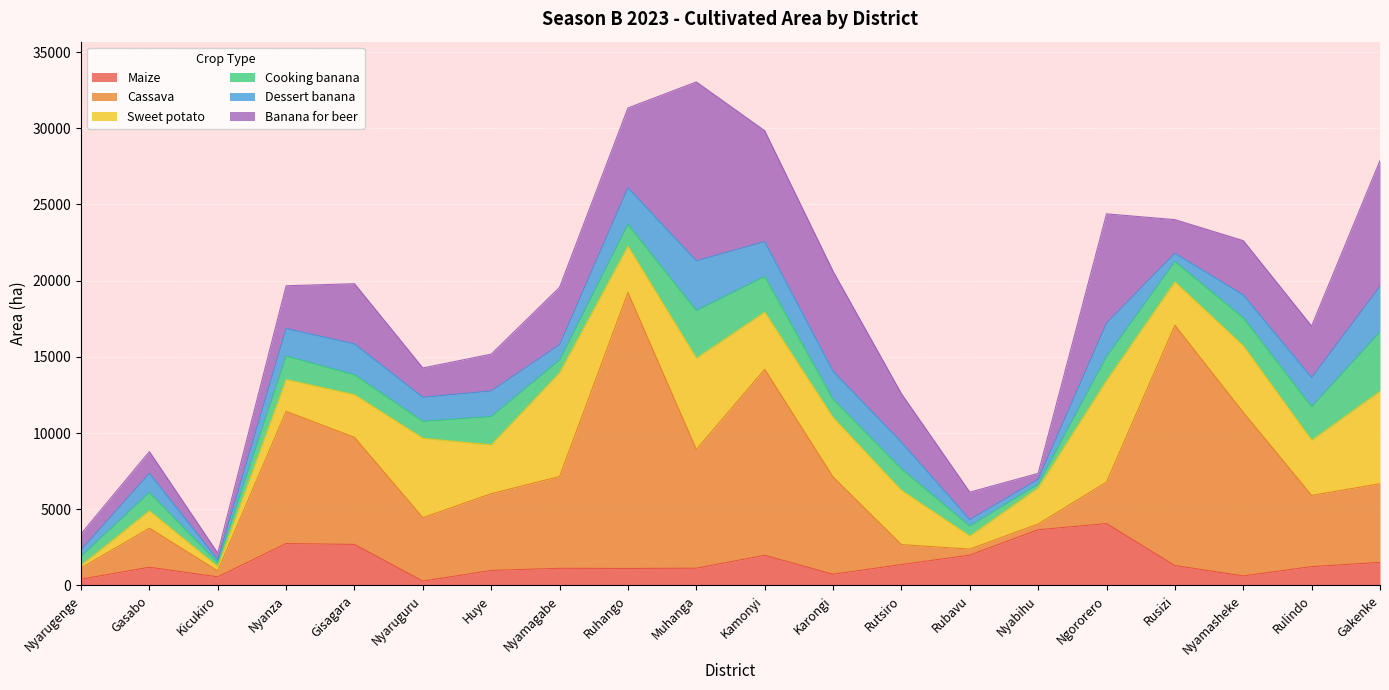

Between which two adjacent categories do Sweet potato and Banana for beer first intersect?

Gisagara and Nyaruguru